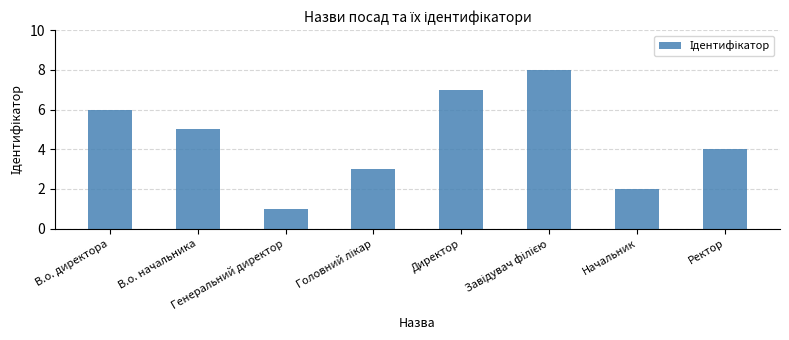

What is the greatest value displayed?

8